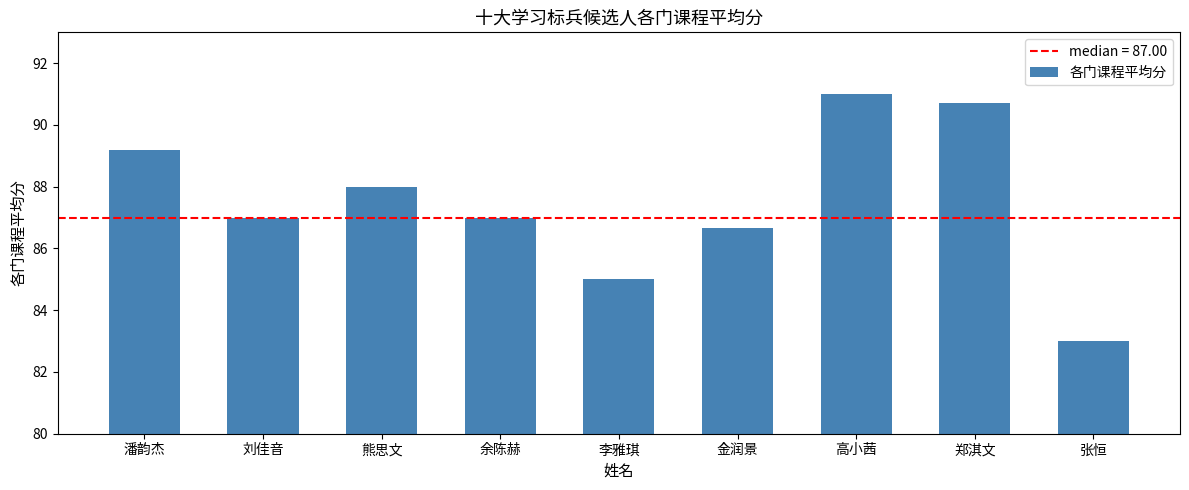

What is the change in value from 郑淇文 to 张恒?

-7.7